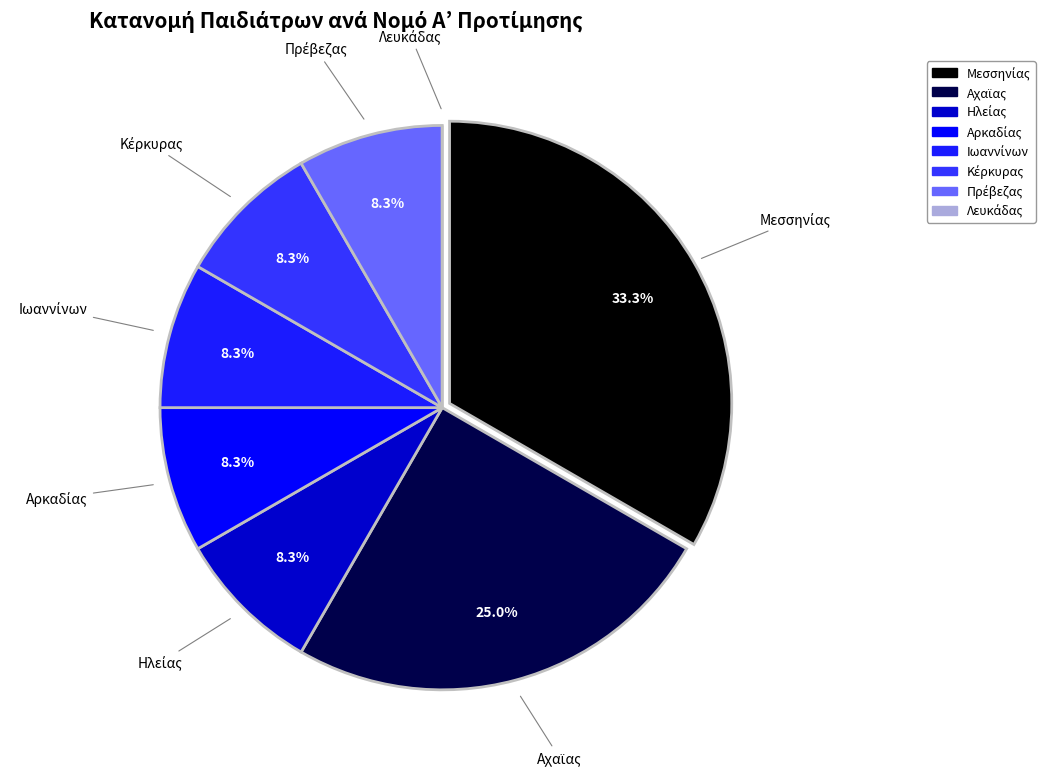

Does any single category account for the majority?

No